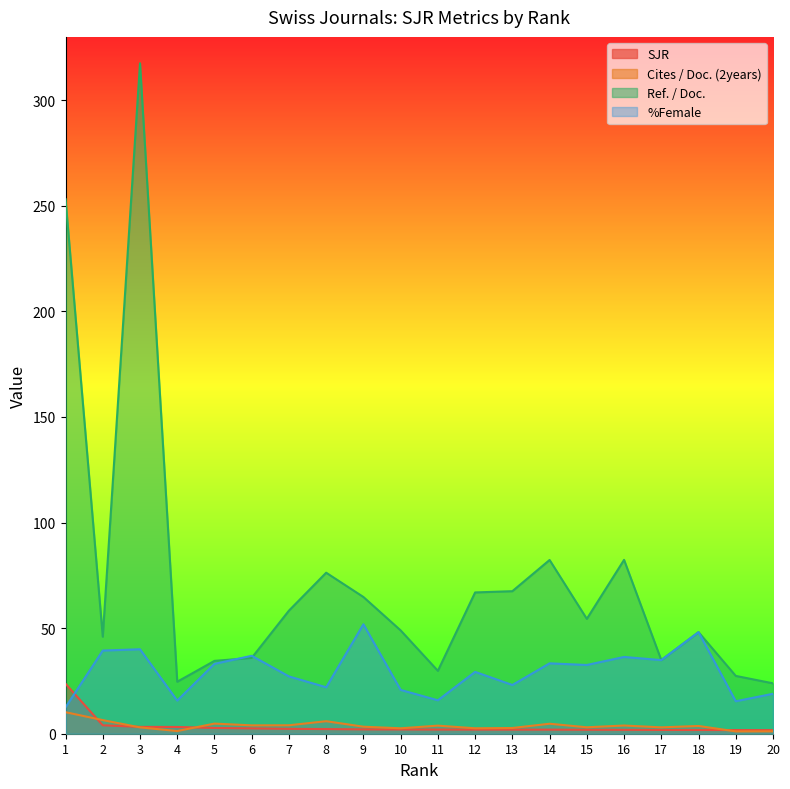

How many values in the %Female series are below 32?

10